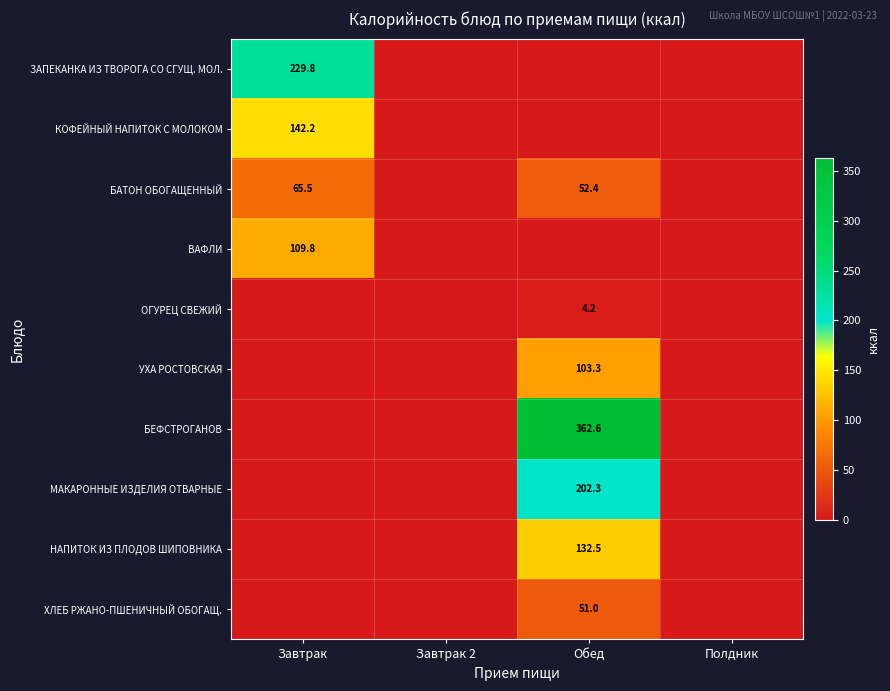

The value of УХА РОСТОВСКАЯ at Обед is 103.3. True or false?

True